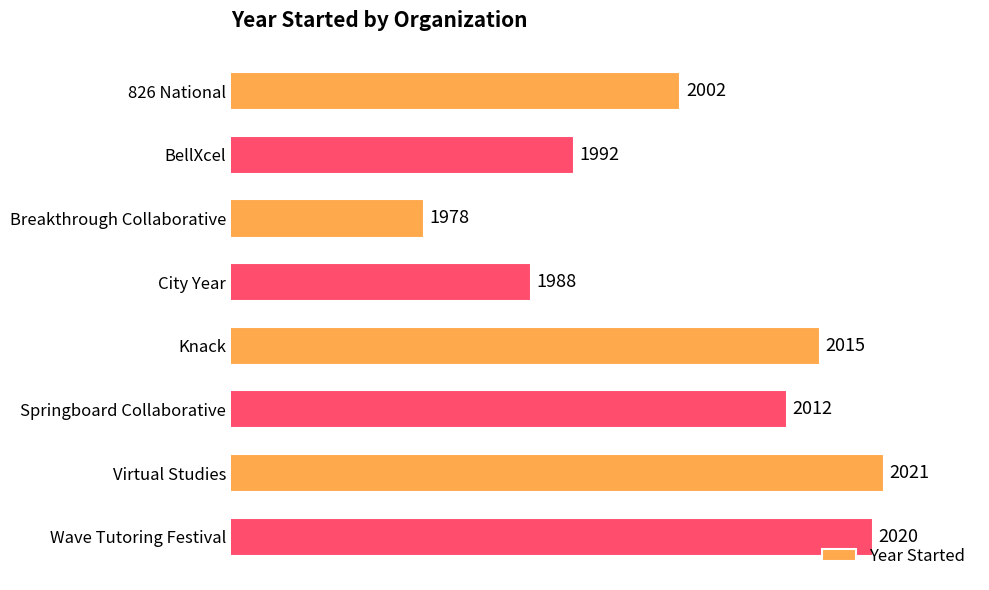

Approximately how many times larger is the value at Virtual Studies compared to BellXcel?

1.0